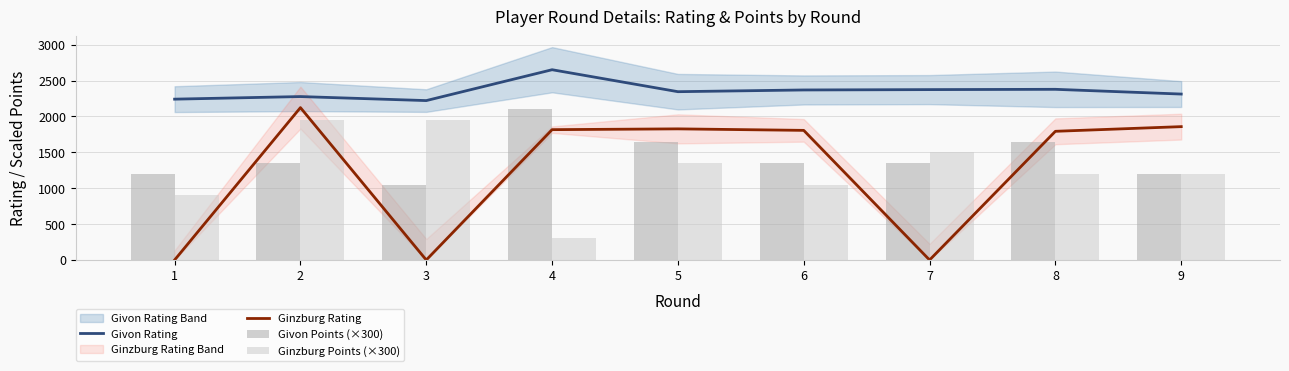

Between 4 and 2, which is larger?

4